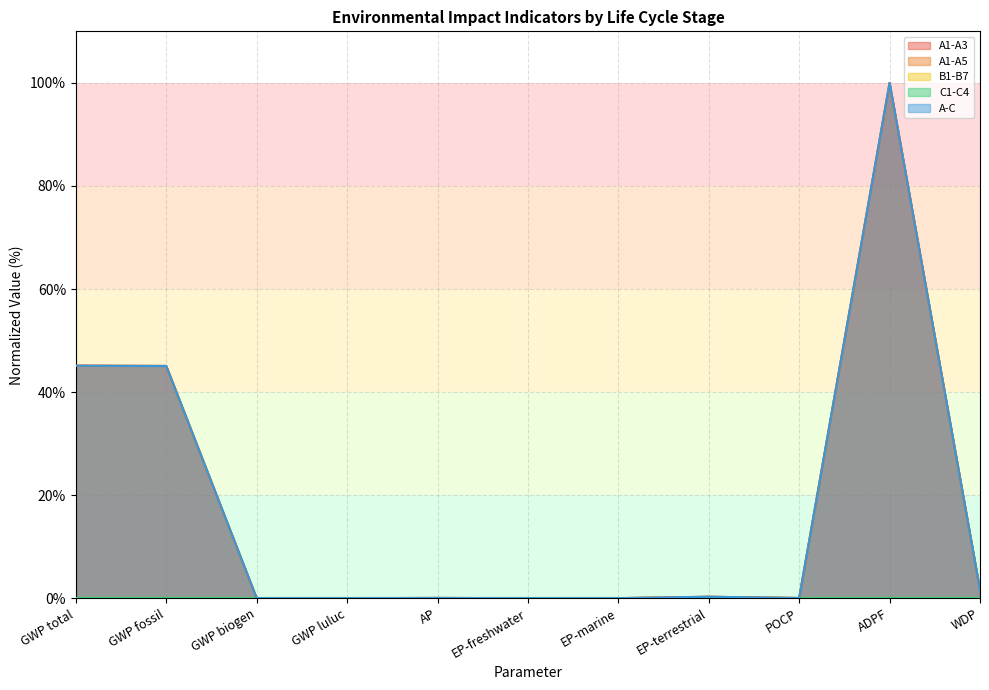

At which category is the sum across all series the highest?

ADPF